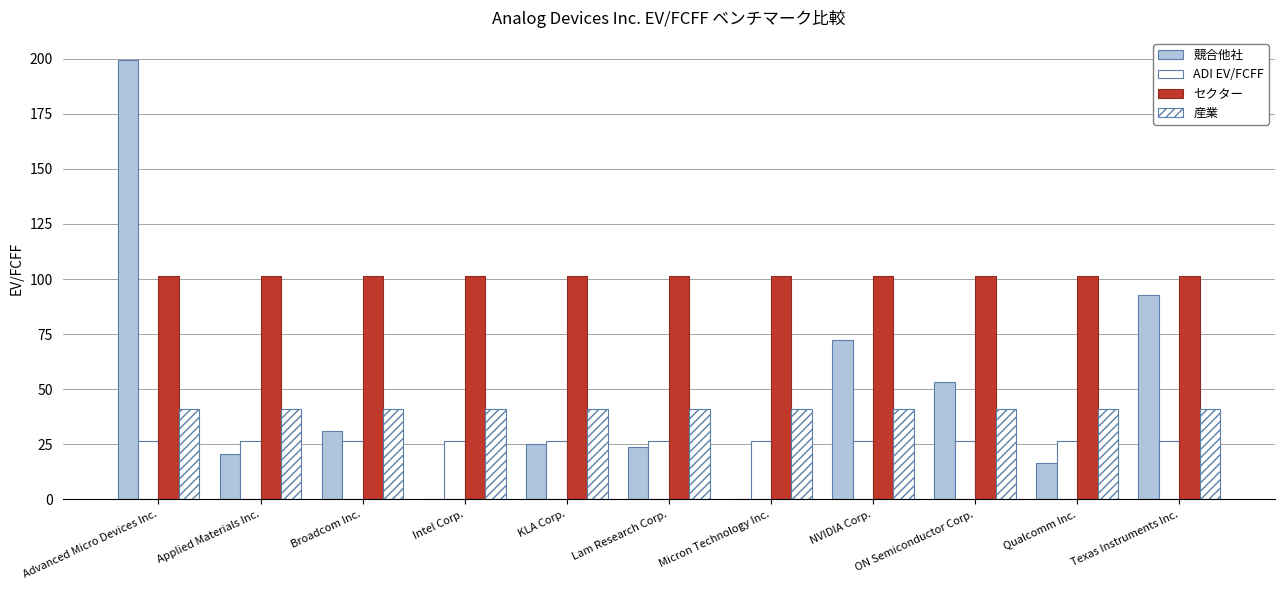

Reading left to right, transcribe all the data shown in this chart.

競合他社: 199.5	20.4	31.1	0.0	25.0	23.6	0.0	72.4	53.0	16.6	92.8
ADI EV/FCFF: 26.3	26.3	26.3	26.3	26.3	26.3	26.3	26.3	26.3	26.3	26.3
セクター: 101.4	101.4	101.4	101.4	101.4	101.4	101.4	101.4	101.4	101.4	101.4
産業: 41.0	41.0	41.0	41.0	41.0	41.0	41.0	41.0	41.0	41.0	41.0